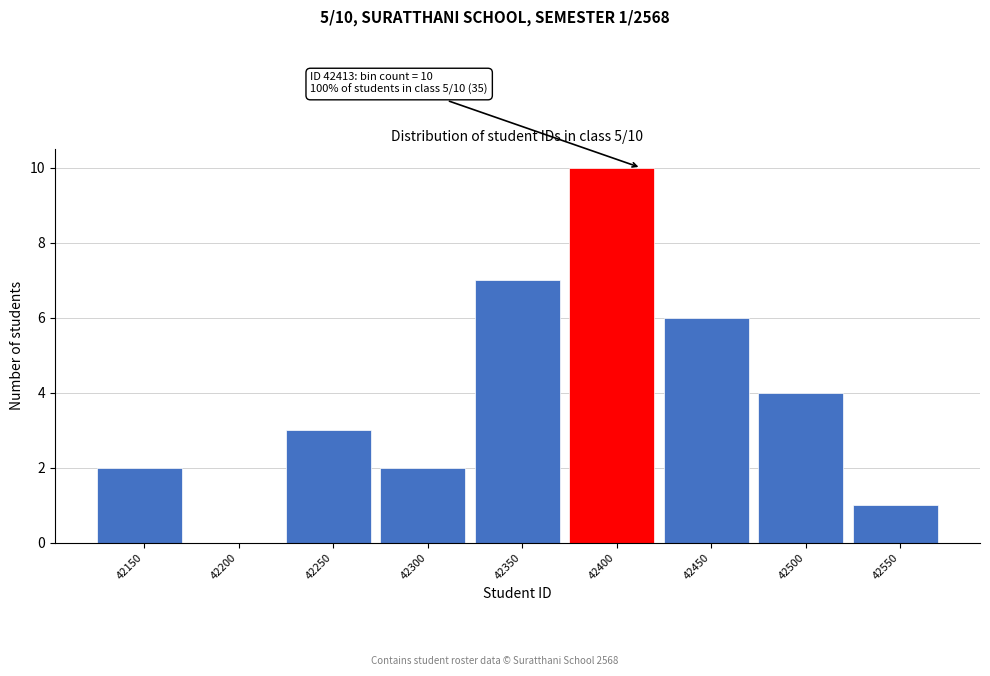

Reading left to right, list all the values displayed in this chart.

42150=2	42200=0	42250=3	42300=2	42350=7	42400=10	42450=6	42500=4	42550=1